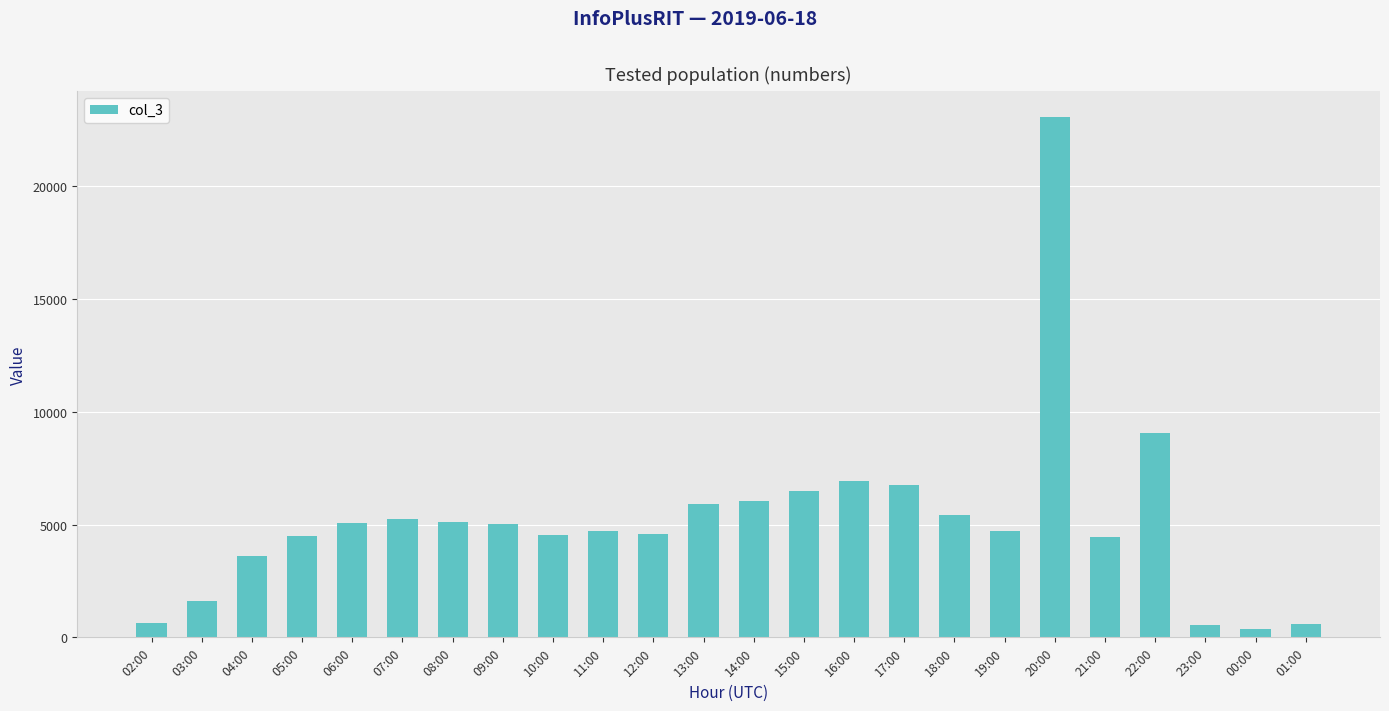

What is the difference between the values at 11:00 and 10:00?

139